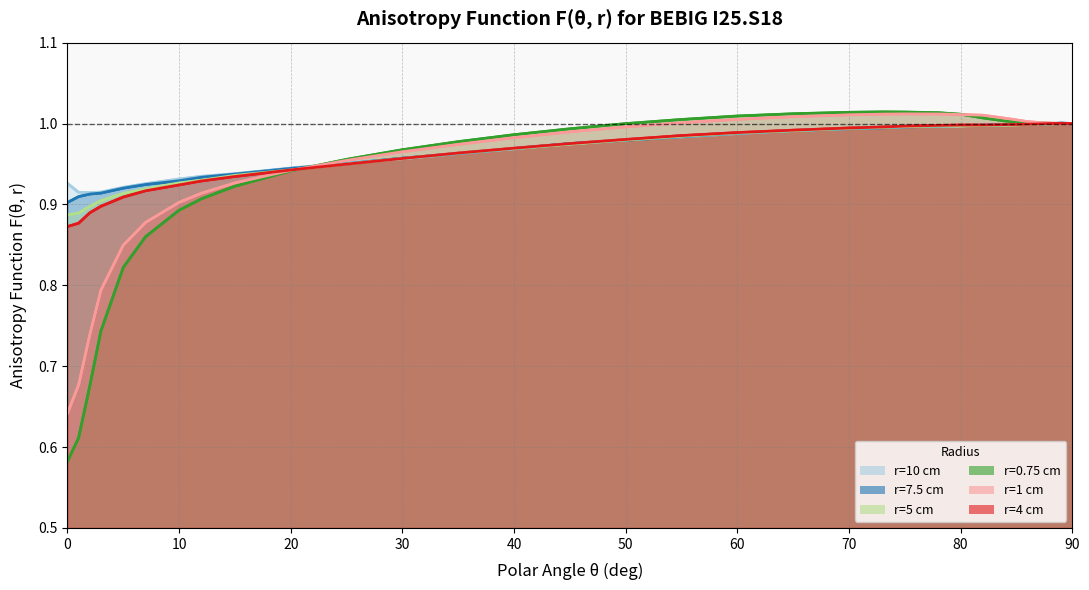

Which series has the widest spread of values?

r=0.75 cm